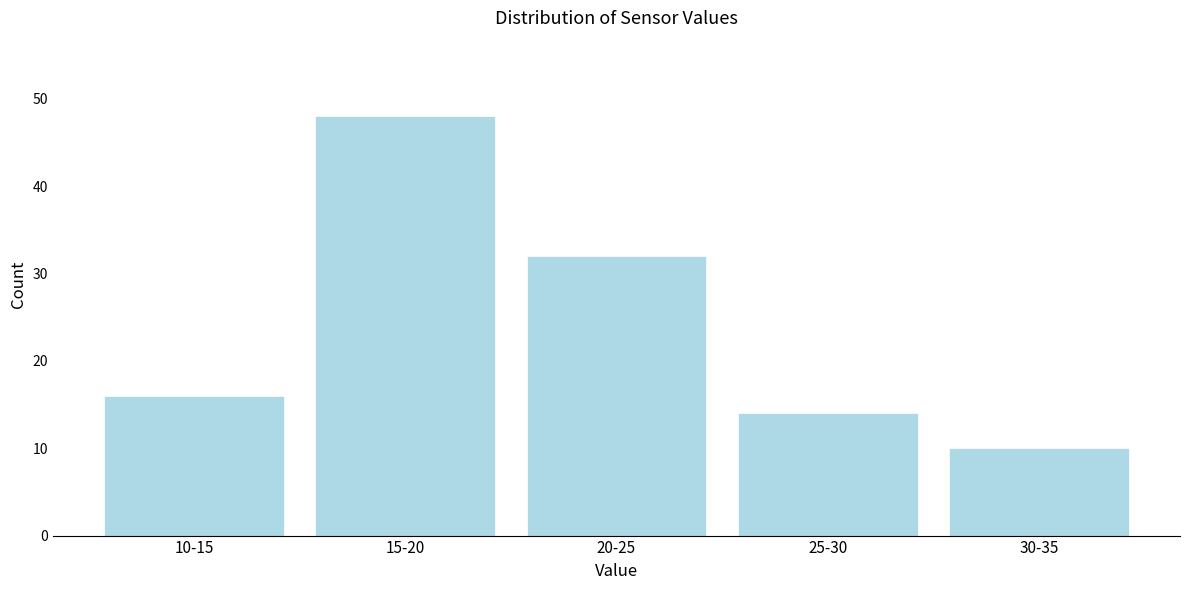

Reading right to left, extract all data points from this chart.

30-35=10	25-30=14	20-25=32	15-20=48	10-15=16